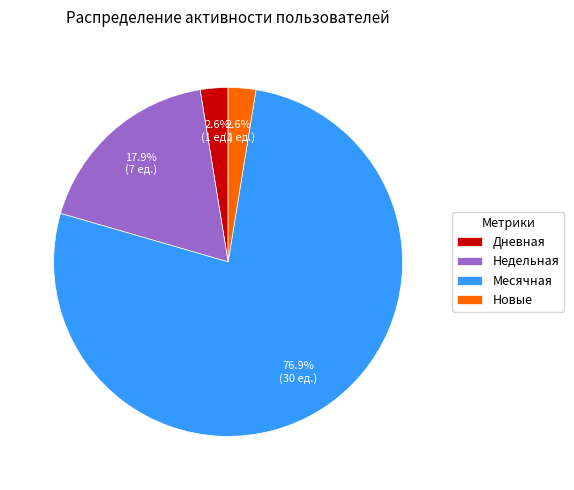

Is Месячная the majority of the pie?

Yes